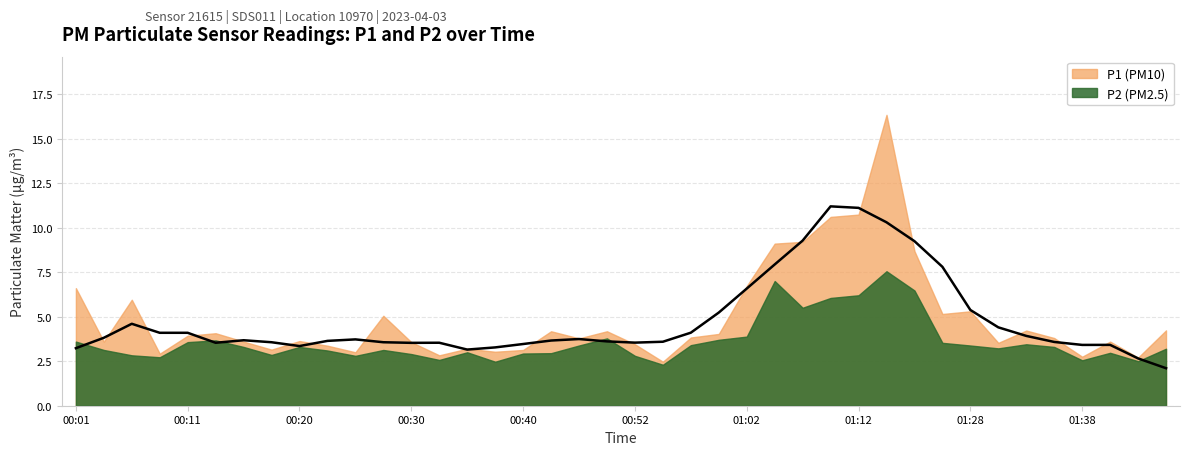

What position from the right is 00:55?

19